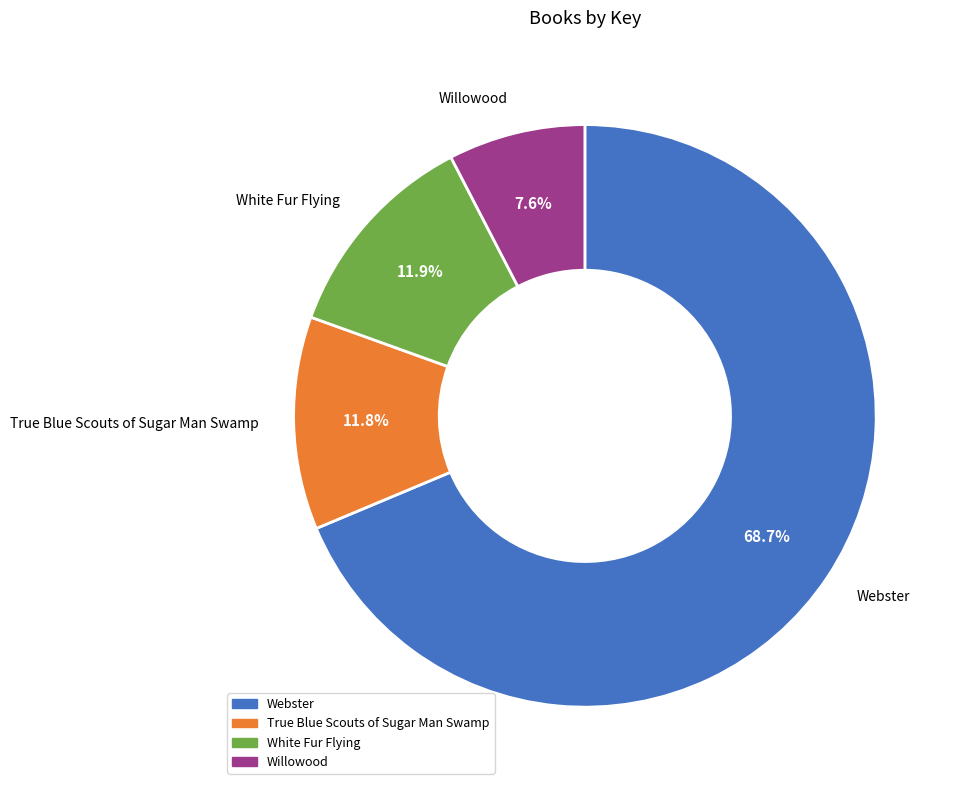

What percentage is NOT represented by White Fur Flying?

88.1%